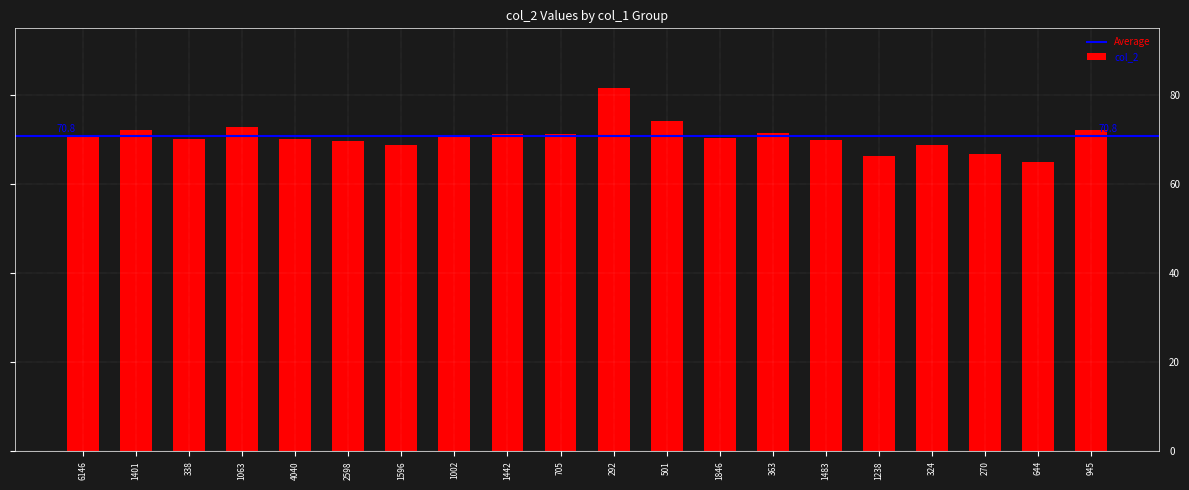

At which category does the chart reach its minimum across all series?

644